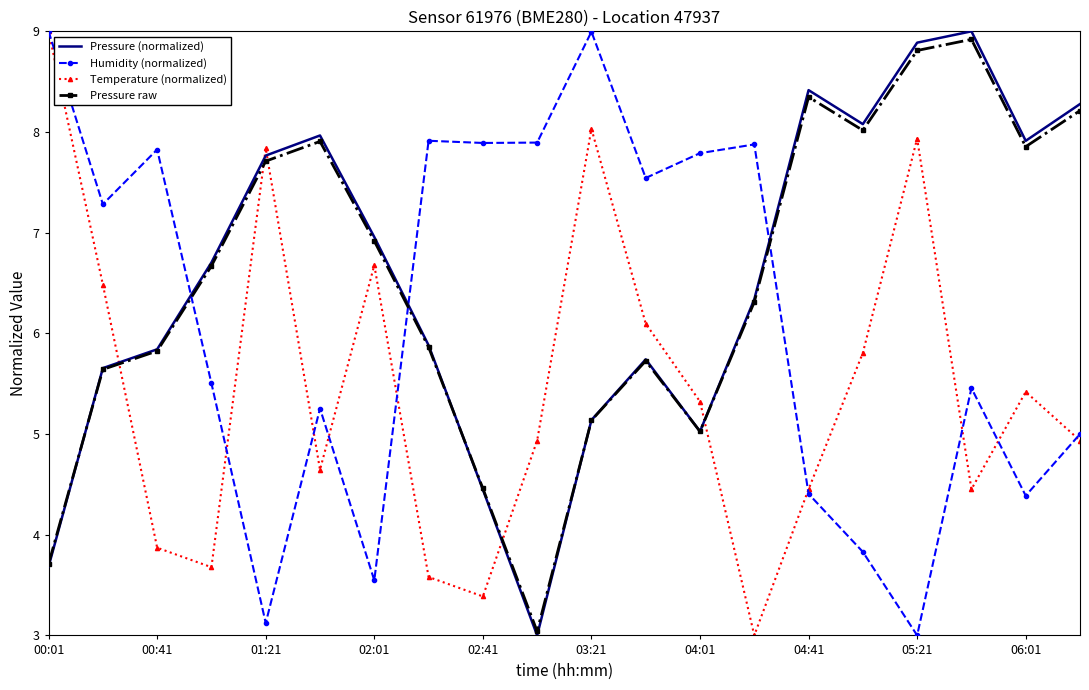

True or false: Pressure raw and Humidity (normalized) cross at least once.

True